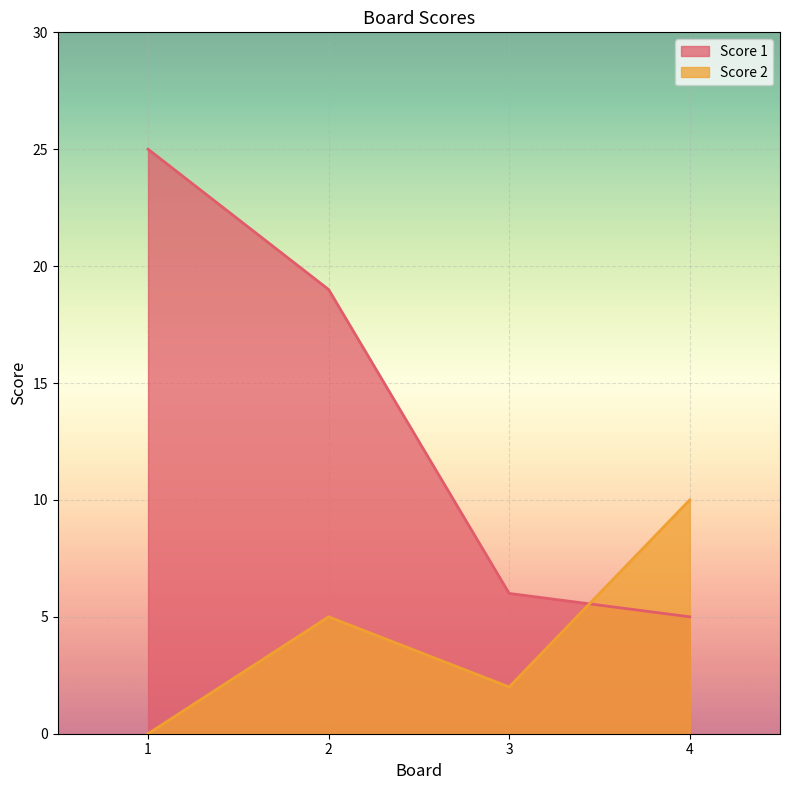

What is the average value of the Score 2 series?

4